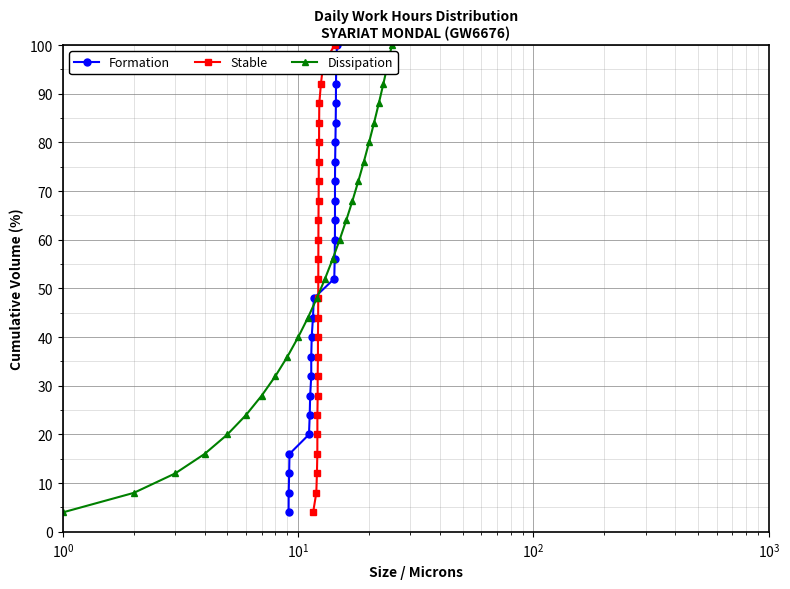

What is the minimum value for Dissipation?

4.0